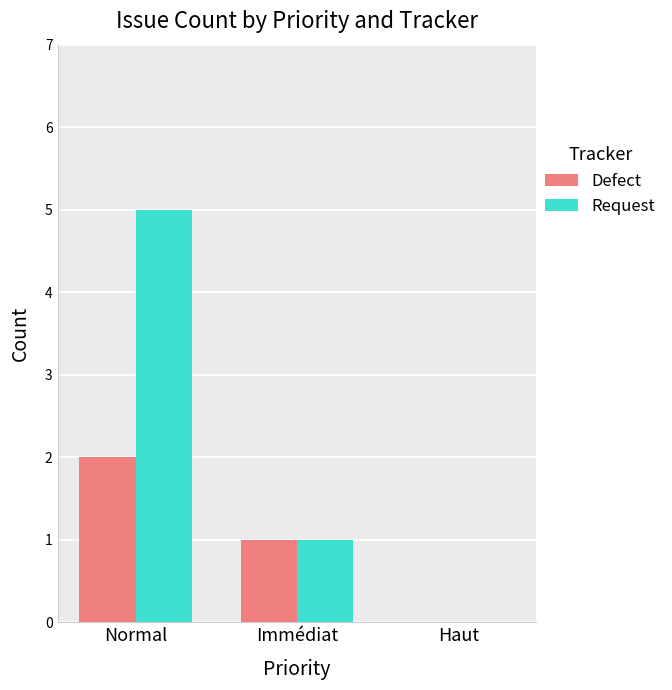

What is the greatest value displayed?

5